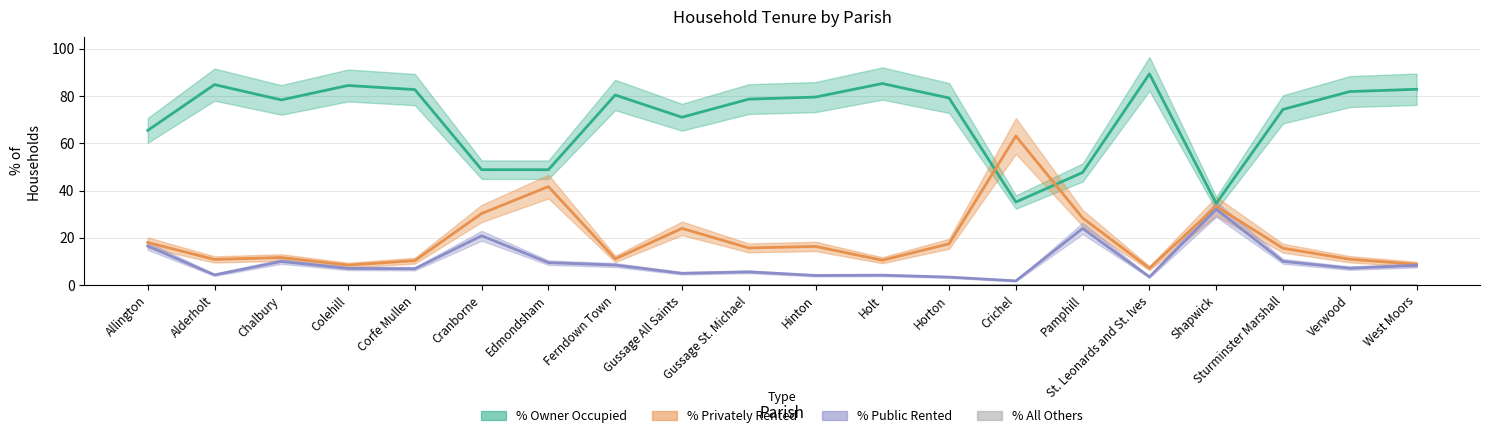

What position from the left is Pamphill?

15